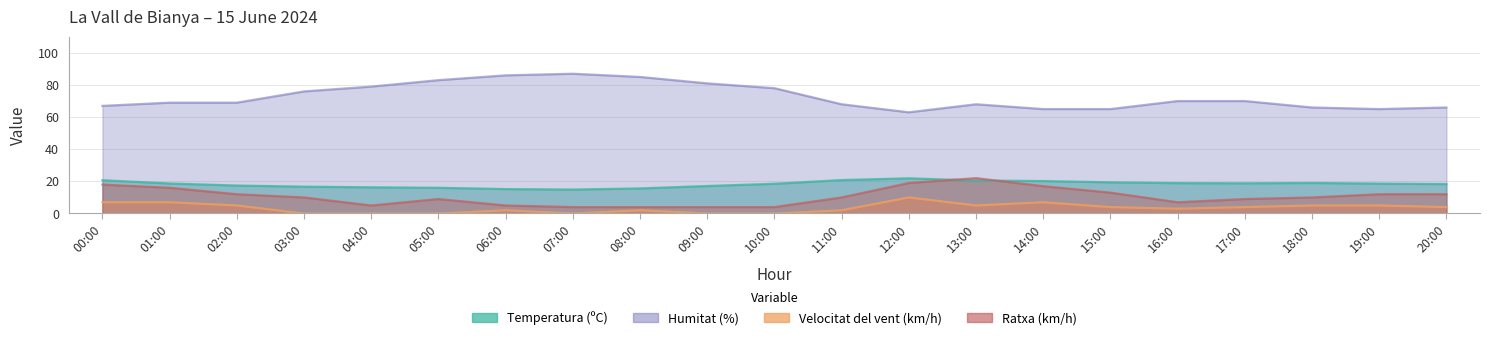

The value of Velocitat del vent (km/h) at 07:00 is 0.0. True or false?

True